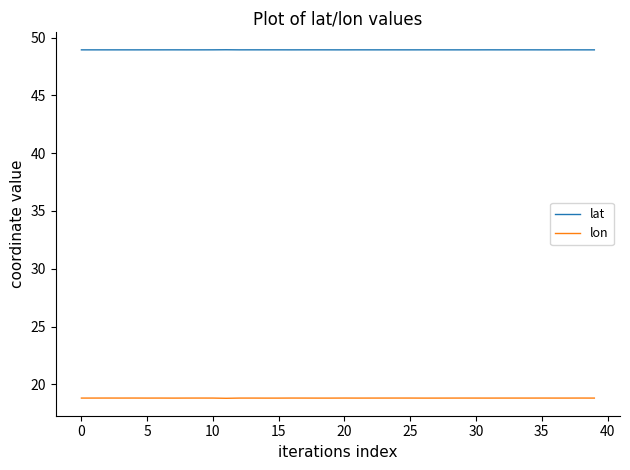

List the series in order of their overall mean, lowest first.

lon, lat